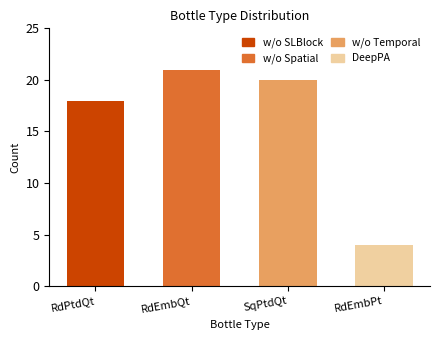

What is the average value?

16